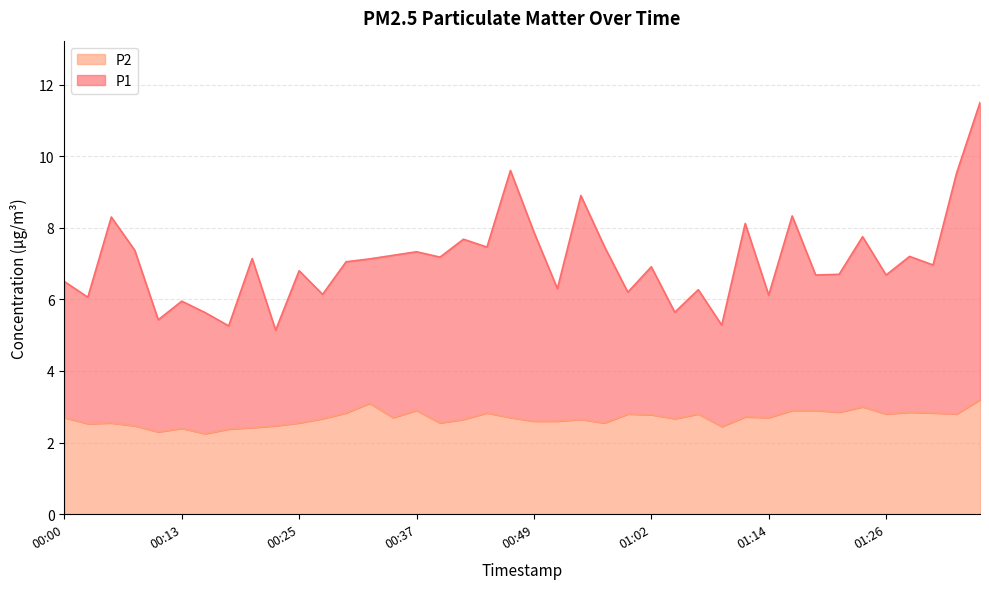

What is the difference between the P1 values at 00:05 and 01:04?

2.7